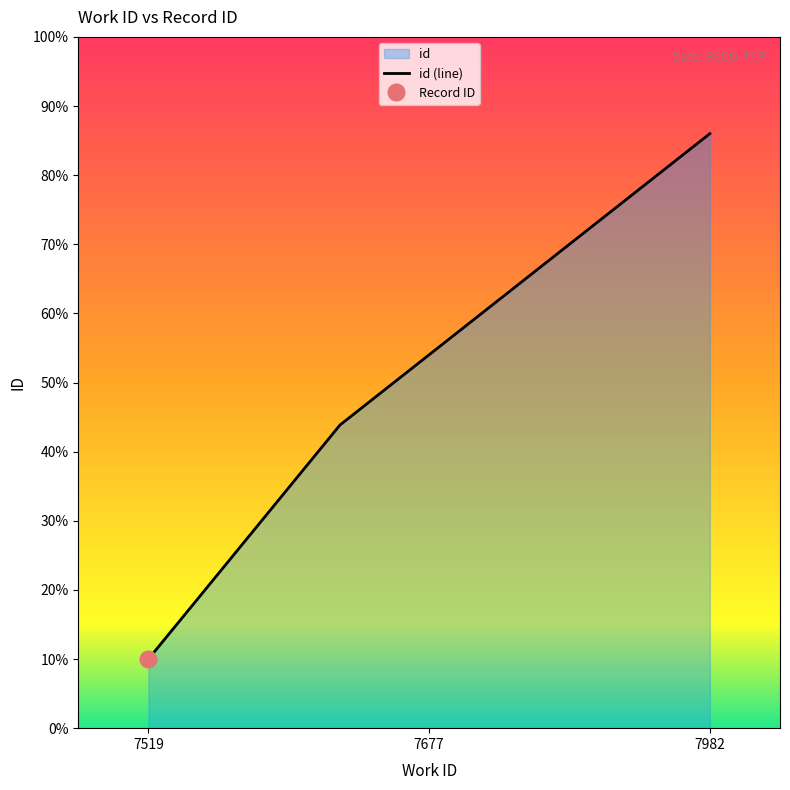

Is it true that the value at 7519 is 5.1?

False